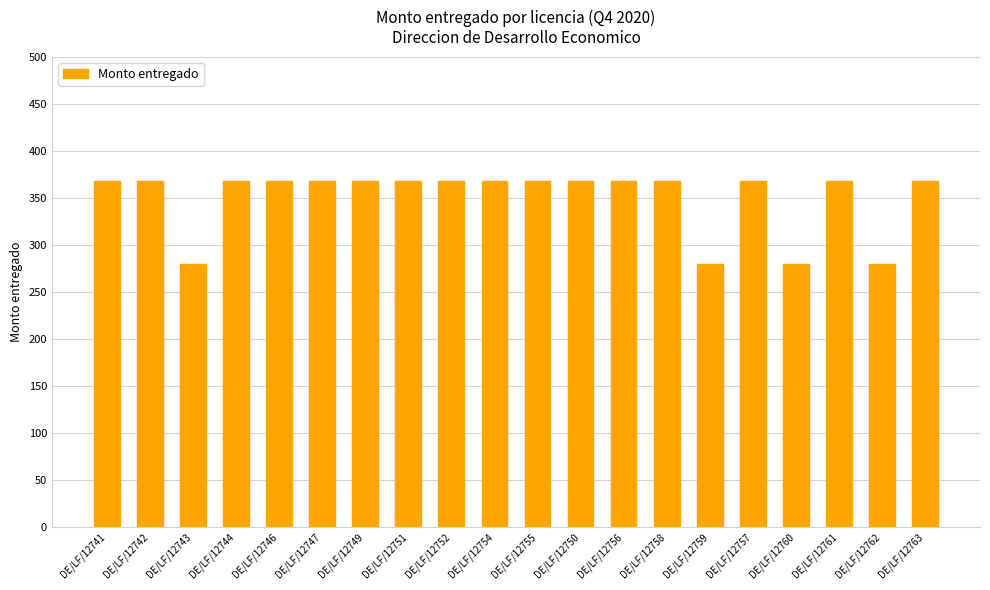

What is the label of the 11th bar from the right?

DE/LF/12754